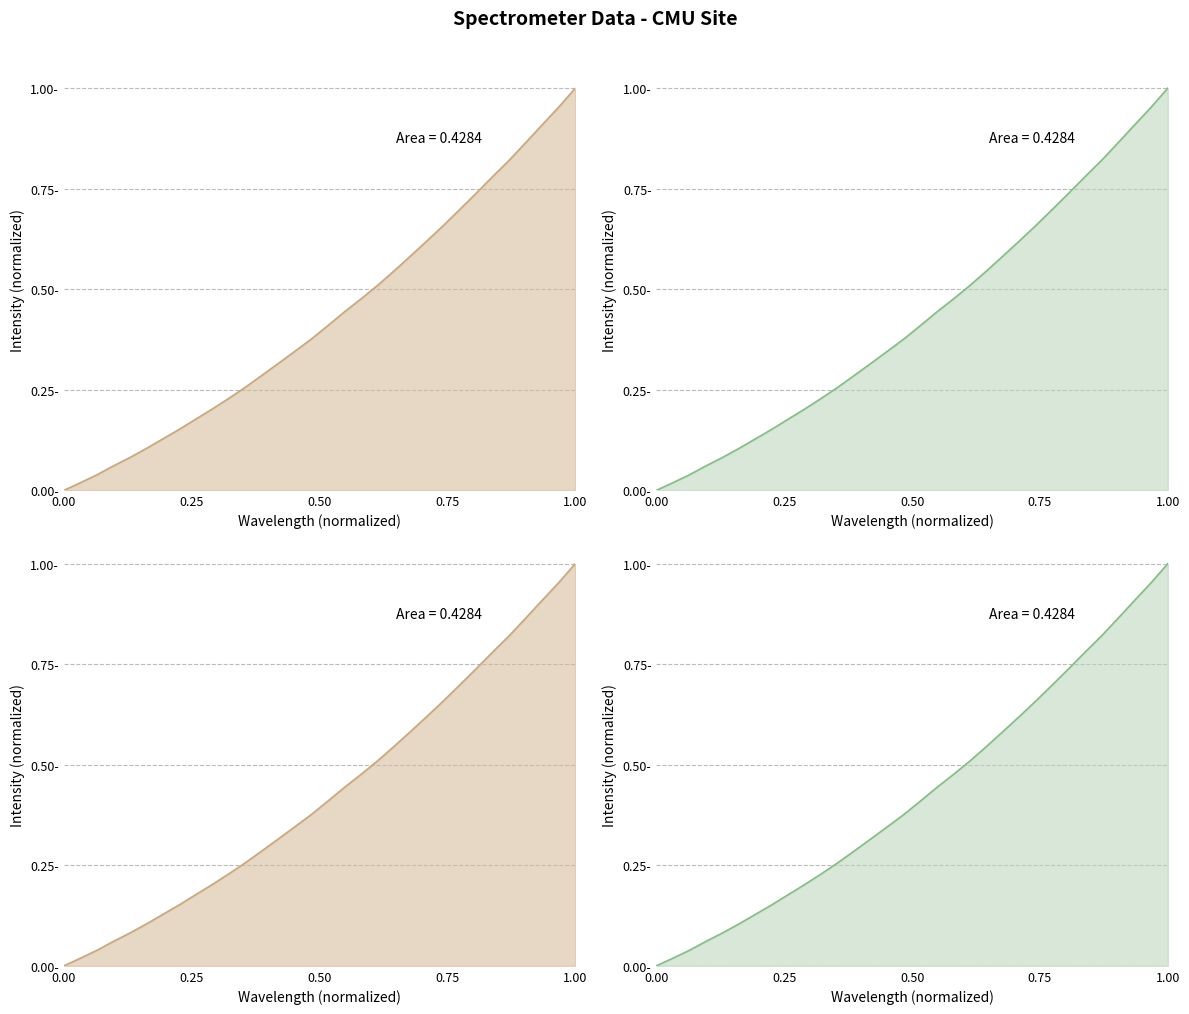

How many distinct data groups are displayed?

1